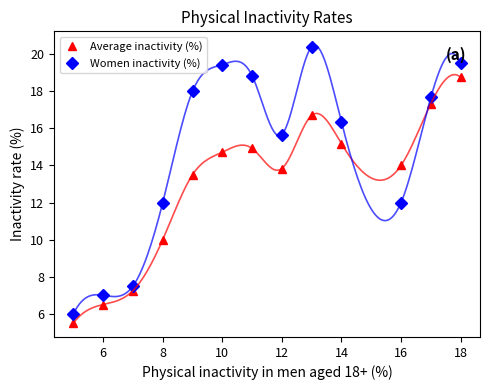

What is the maximum value for Women inactivity (%)?

20.4